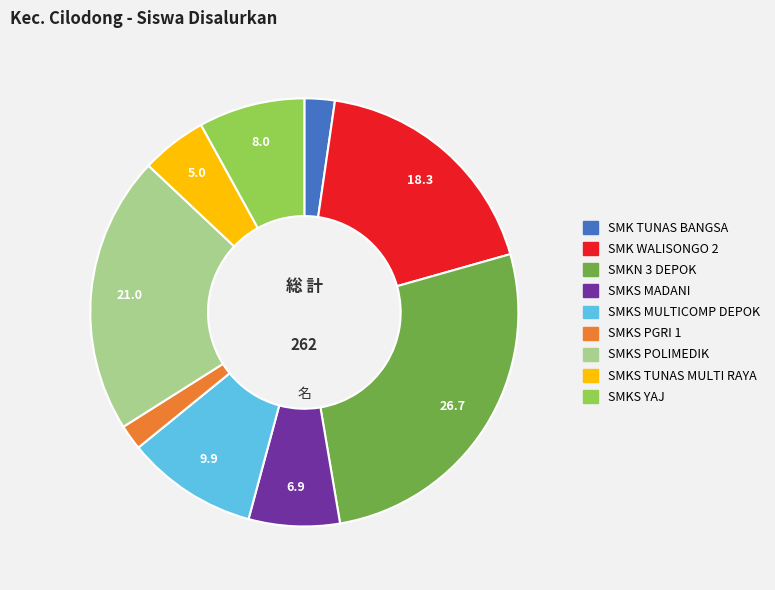

Is there any slice that represents more than half of the pie?

No